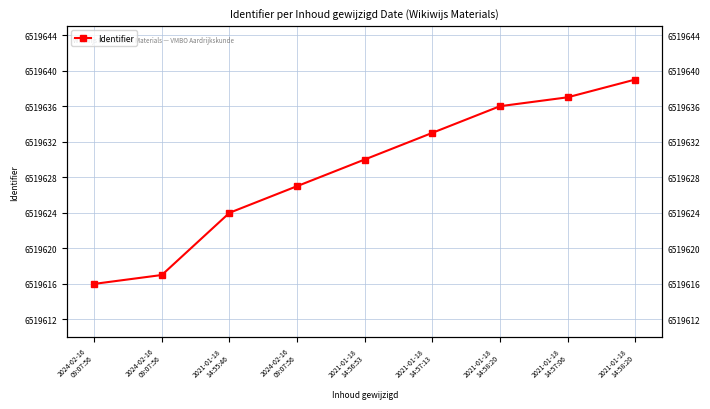

Reading right to left, transcribe all the data shown in this chart.

6519639	6519637	6519636	6519633	6519630	6519627	6519624	6519617	6519616